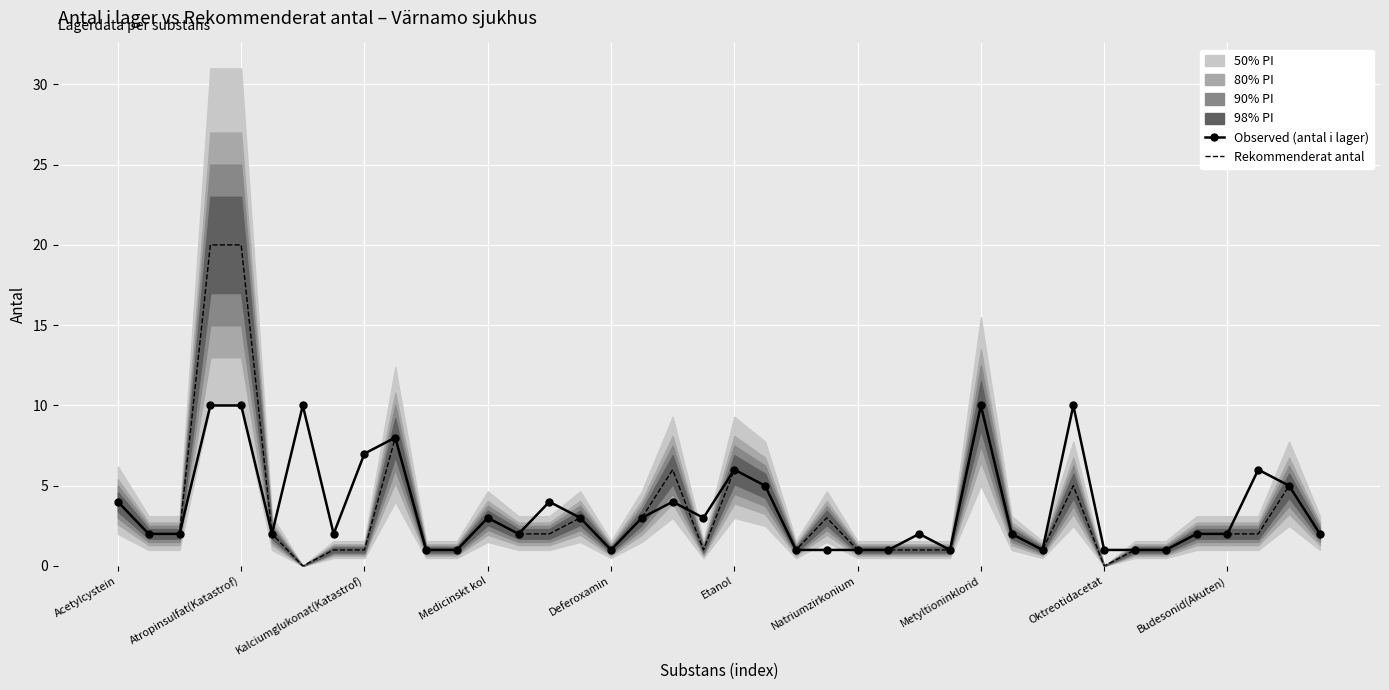

What is the lowest value of the Observed (antal i lager) series?

1